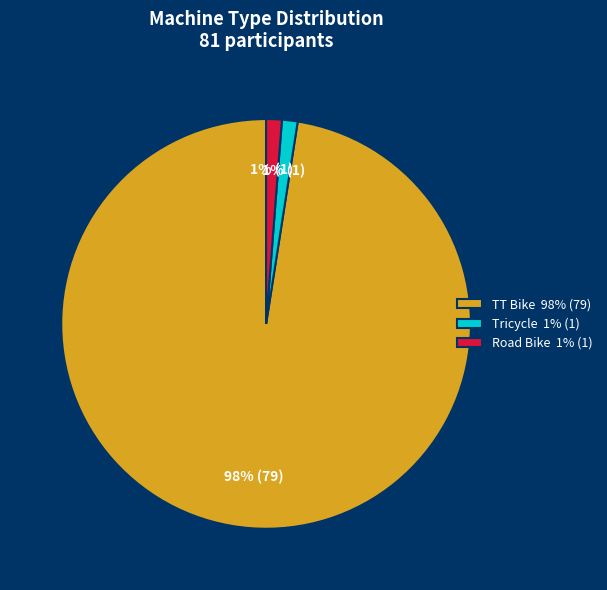

Is there any slice that represents more than half of the pie?

Yes